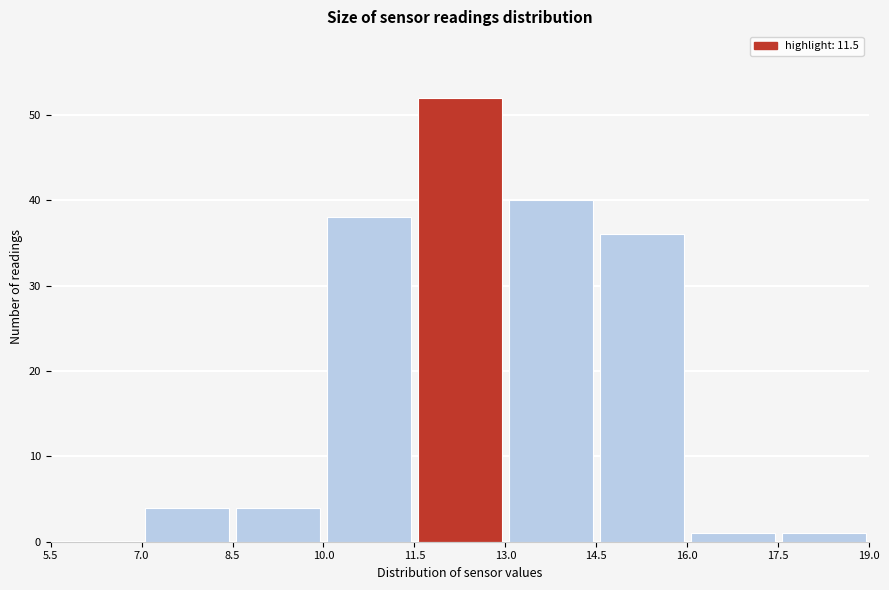

How tall is the bar that spans 13.0 to 14.5 on the x-axis? The values are not printed on the chart, so give them approximately, as read against the axis.

40